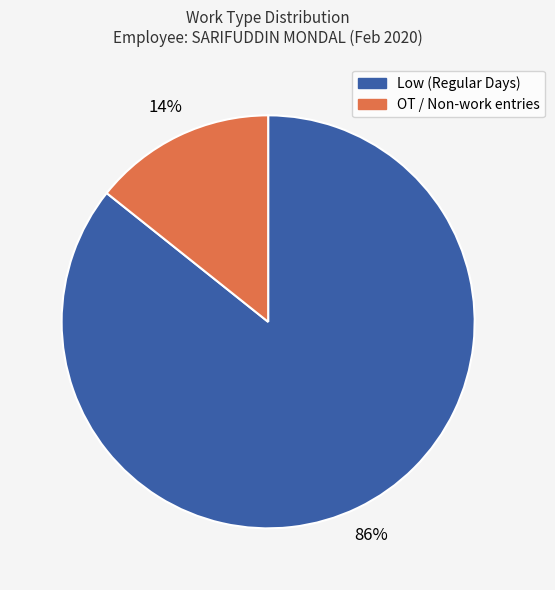

To the nearest percent, what is the average slice percentage?

50%